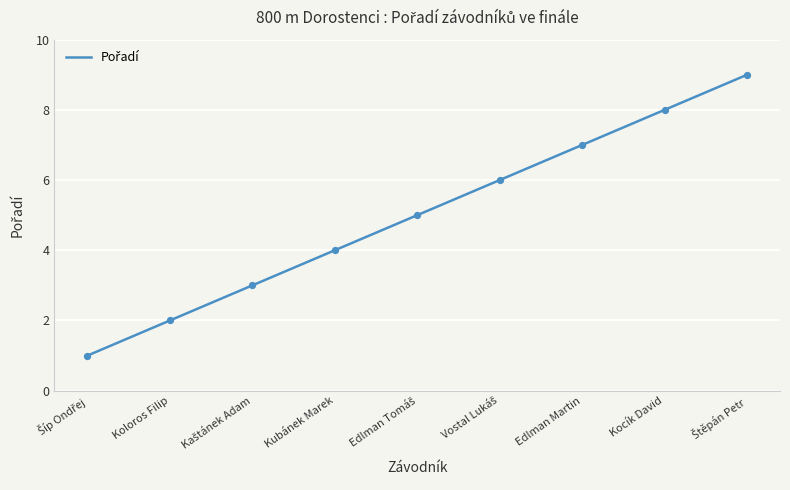

Which has a higher value, Kaštánek Adam or Edlman Tomáš?

Edlman Tomáš